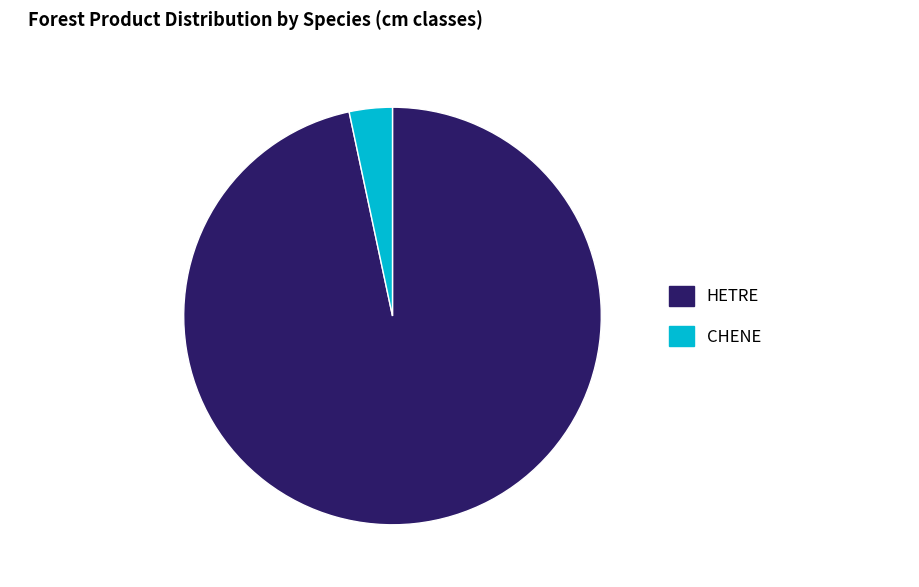

What is the smallest slice in the pie chart?

CHENE